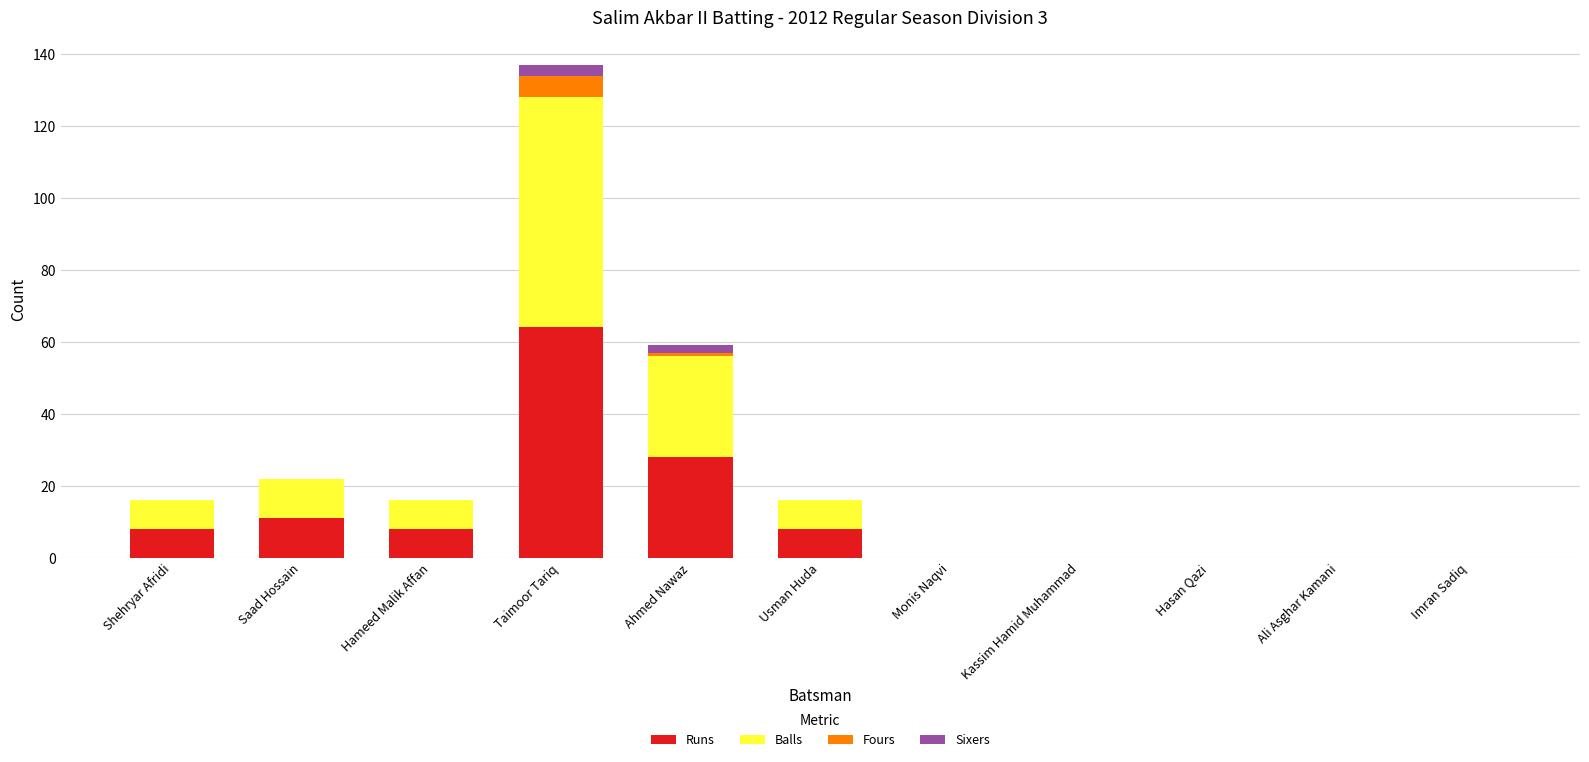

Which category has the highest value in the Runs series?

Taimoor Tariq